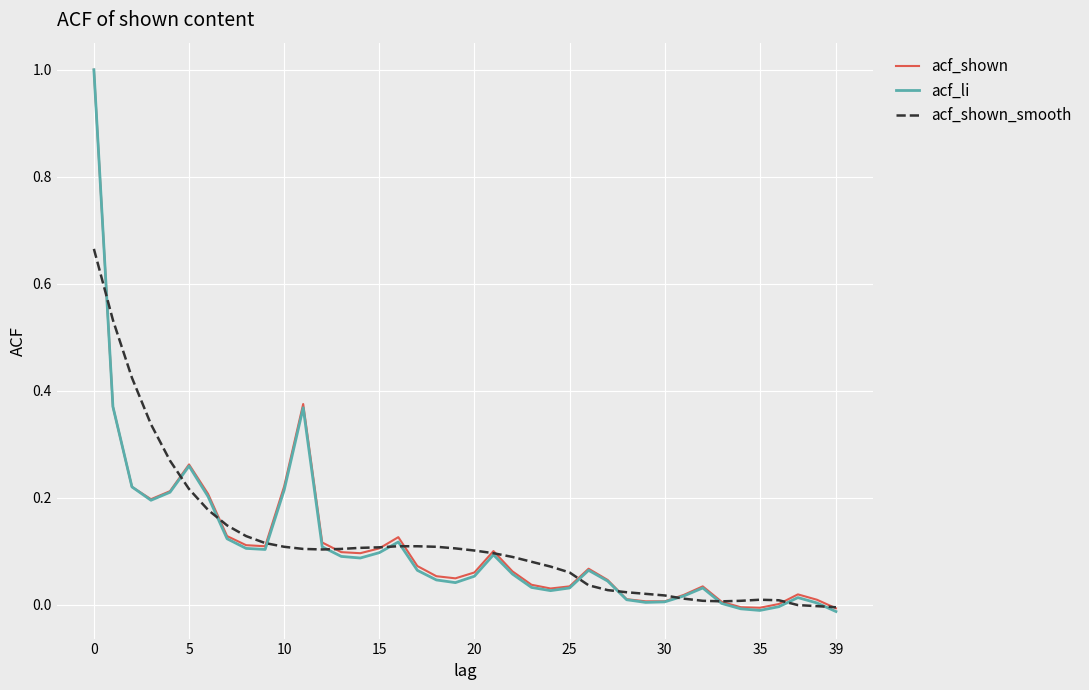

Which series has the largest range (max minus min)?

acf_li